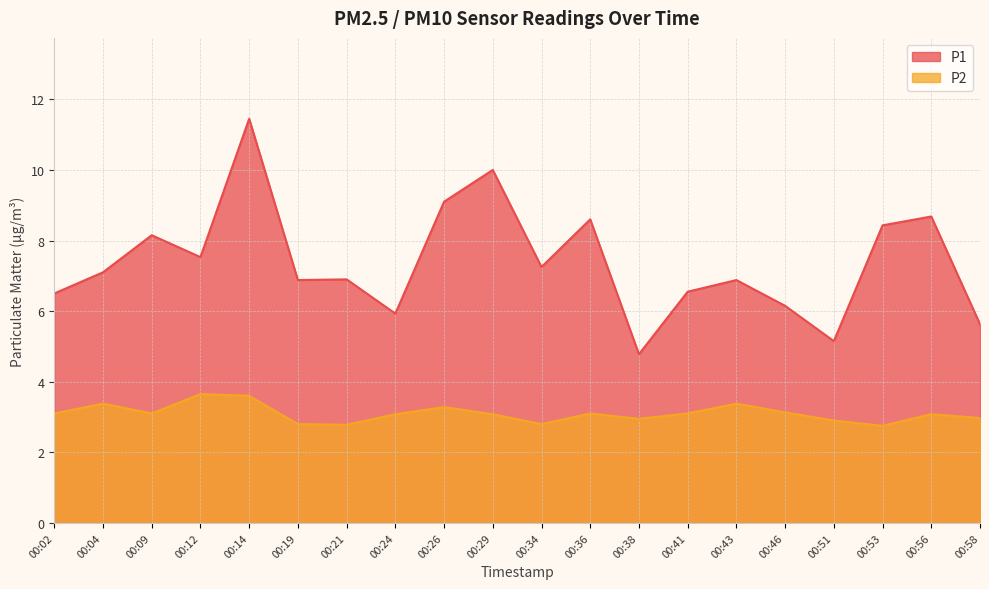

True or false: P2 and P1 intersect in this chart.

False